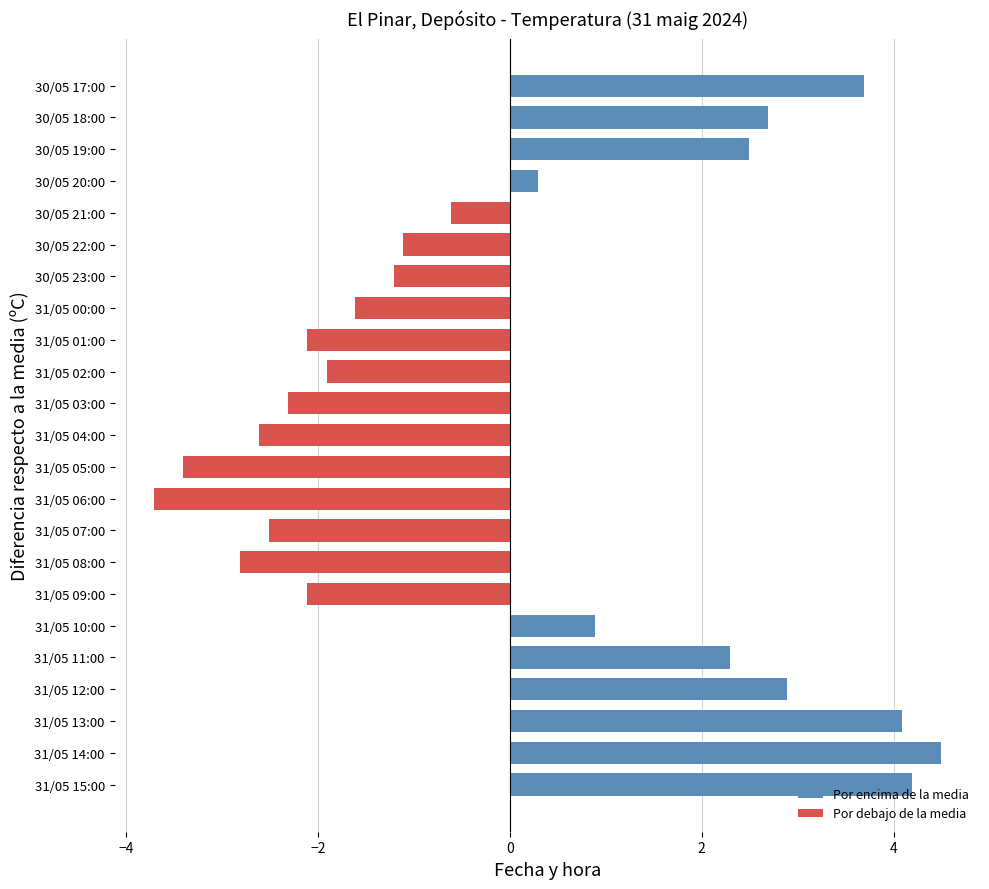

What is the approximate value at 31/05 09:00?

-2.1